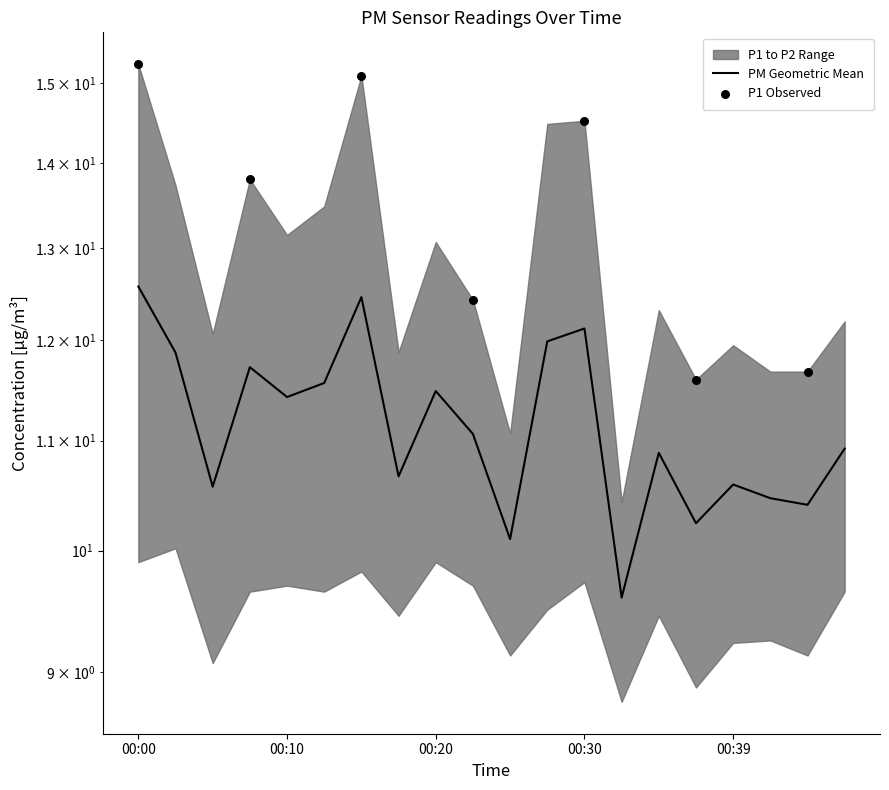

What is the change in value from 00:08 to 00:47?

-0.8